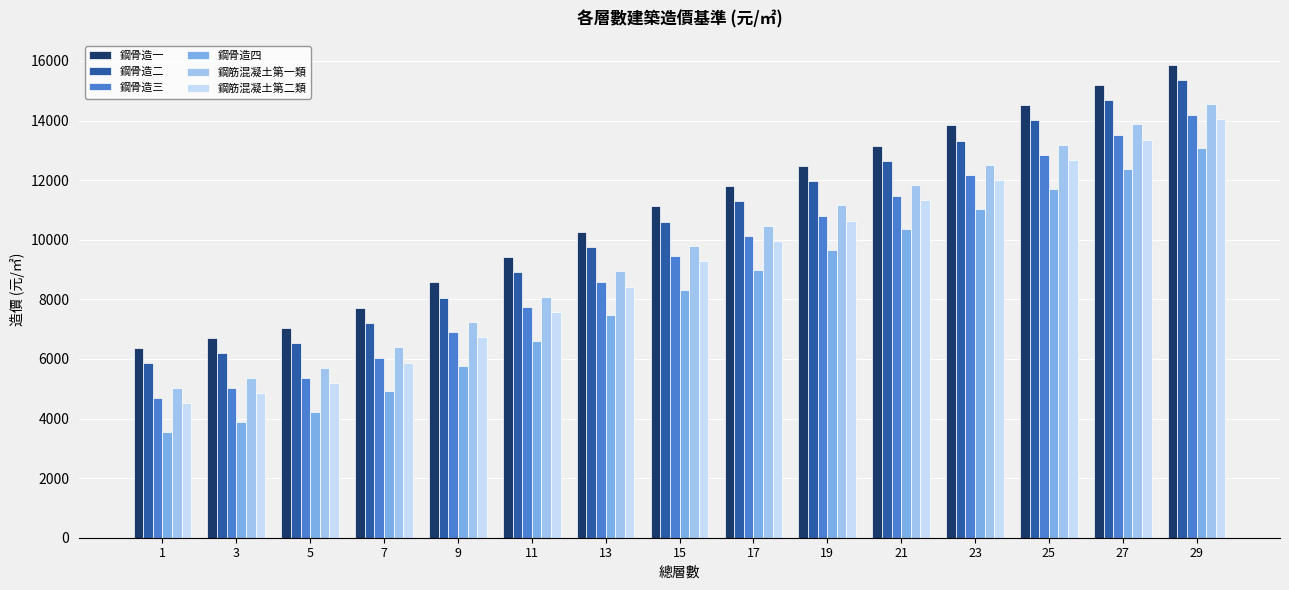

How many groups of bars are there?

15